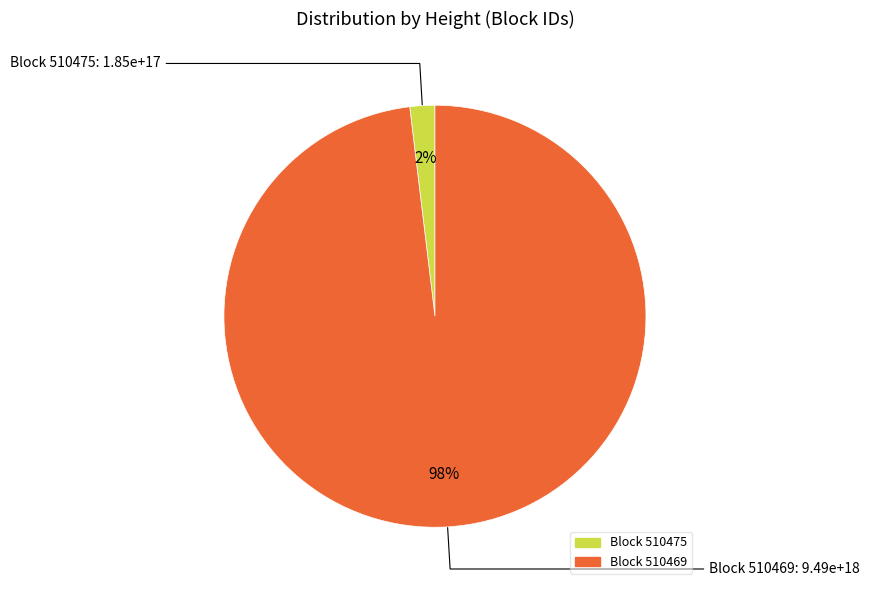

Does any single category account for the majority?

Yes